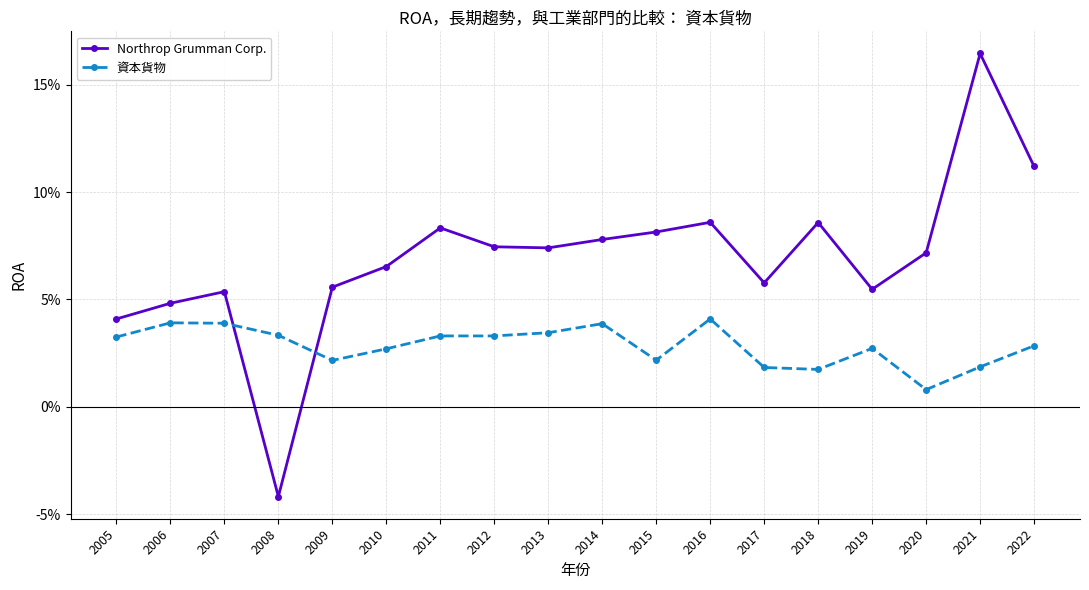

Reading right to left, extract all data points from this chart.

Northrop Grumman Corp.: 0.1	0.2	0.1	0.1	0.1	0.1	0.1	0.1	0.1	0.1	0.1	0.1	0.1	0.1	-0.0	0.1	0.0	0.0
資本貨物: 0.0	0.0	0.0	0.0	0.0	0.0	0.0	0.0	0.0	0.0	0.0	0.0	0.0	0.0	0.0	0.0	0.0	0.0